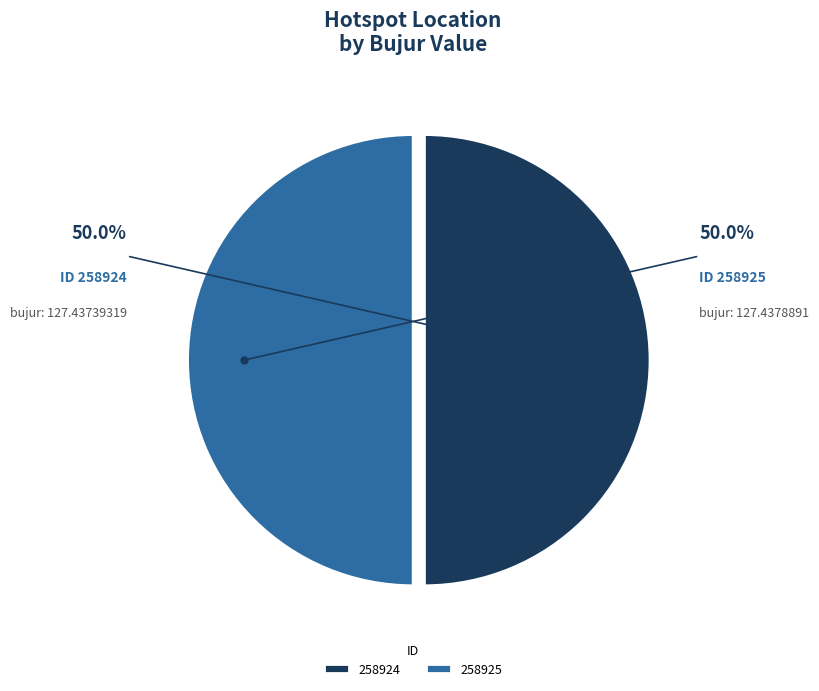

Approximately how many times larger is the value at 258924 compared to 258925?

1.0